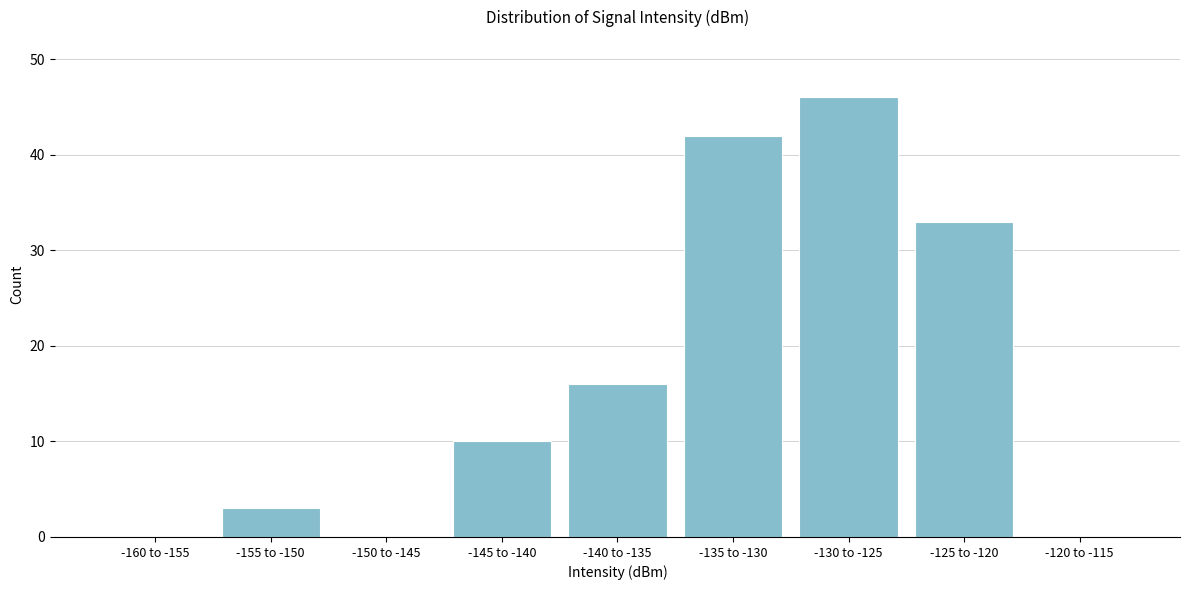

Reading left to right, list all the values displayed in this chart.

-160 to -155=0	-155 to -150=3	-150 to -145=0	-145 to -140=10	-140 to -135=16	-135 to -130=42	-130 to -125=46	-125 to -120=33	-120 to -115=0